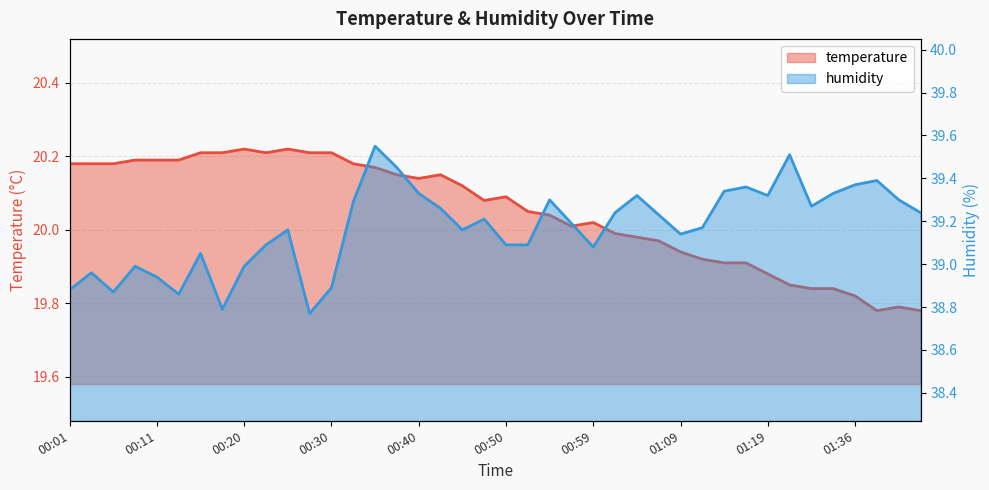

List the series in order of their peak value, highest first.

humidity, temperature